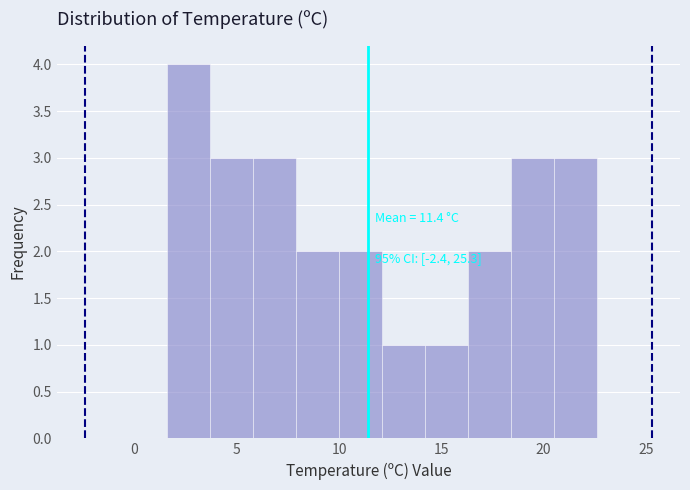

Which range on the x-axis has the tallest bar?

1.6 to 3.7